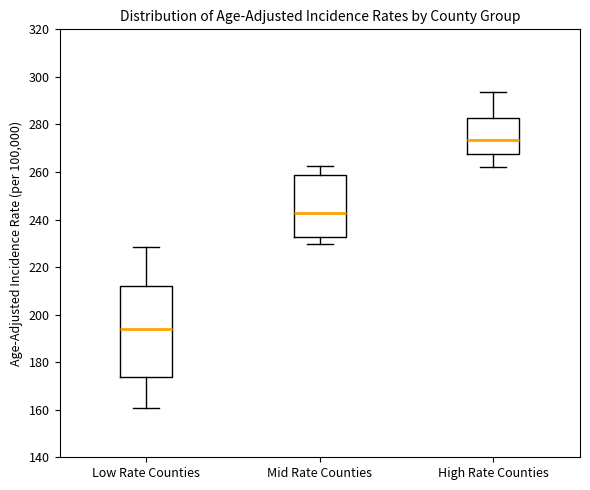

Reading left to right, read every box against the y-axis: the position of its median line, the range the box covers, and the ends of its whiskers. The values are not printed on the chart, so give them approximately, as read against the axis.

Low Rate Counties: median 194, box 174 to 212, whiskers 160 to 228
Mid Rate Counties: median 242, box 232 to 258, whiskers 230 to 262
High Rate Counties: median 274, box 268 to 282, whiskers 262 to 294